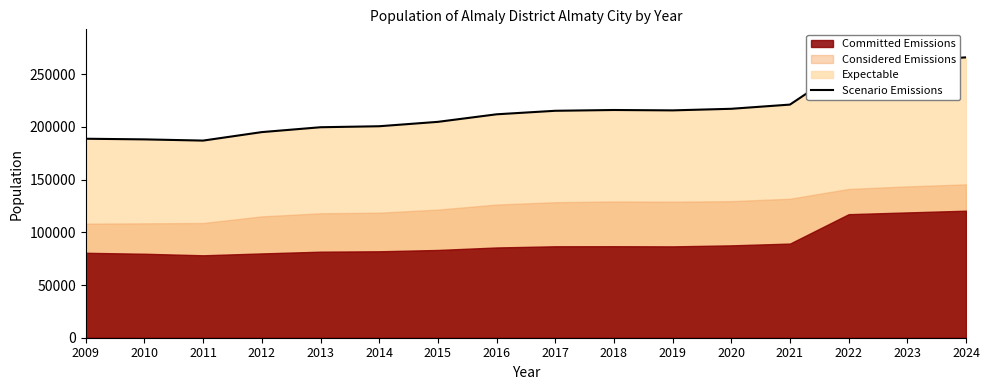

How many points are higher than both their immediate neighbors (excluding endpoints)?

1